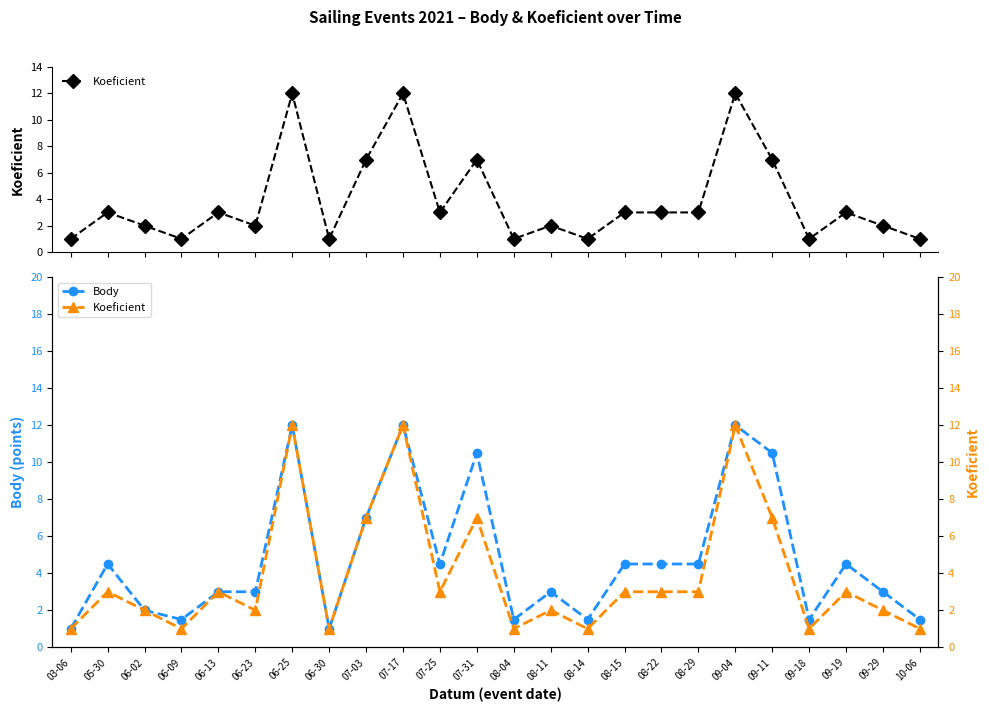

The Koeficient series shows 5.6 at 06-25. True or false?

False